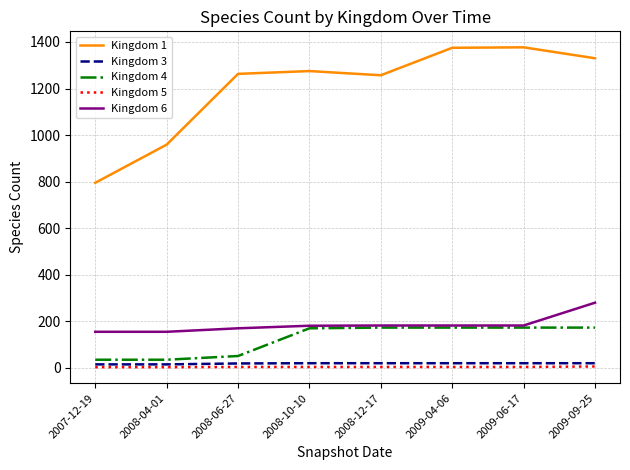

The value of Kingdom 4 at 2009-06-17 is 173. True or false?

True